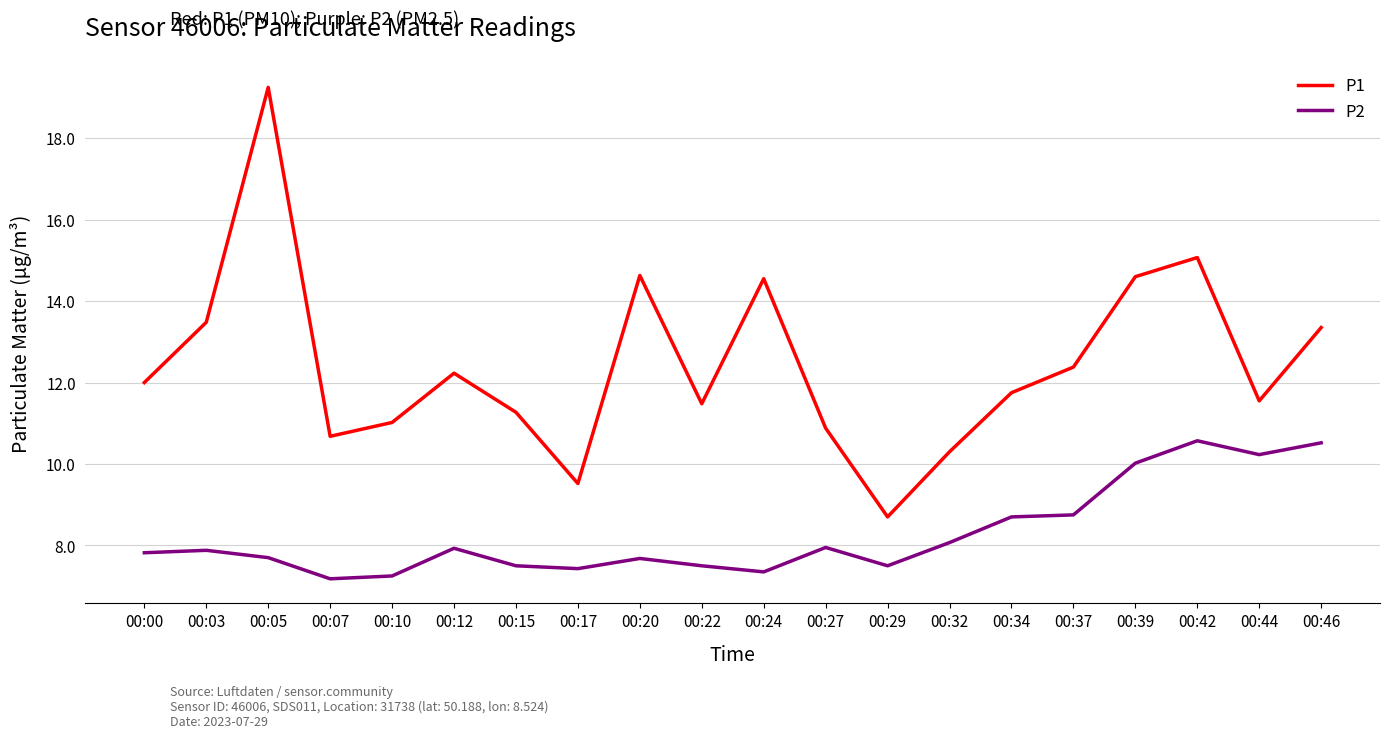

True or false: P2 and P1 intersect in this chart.

False